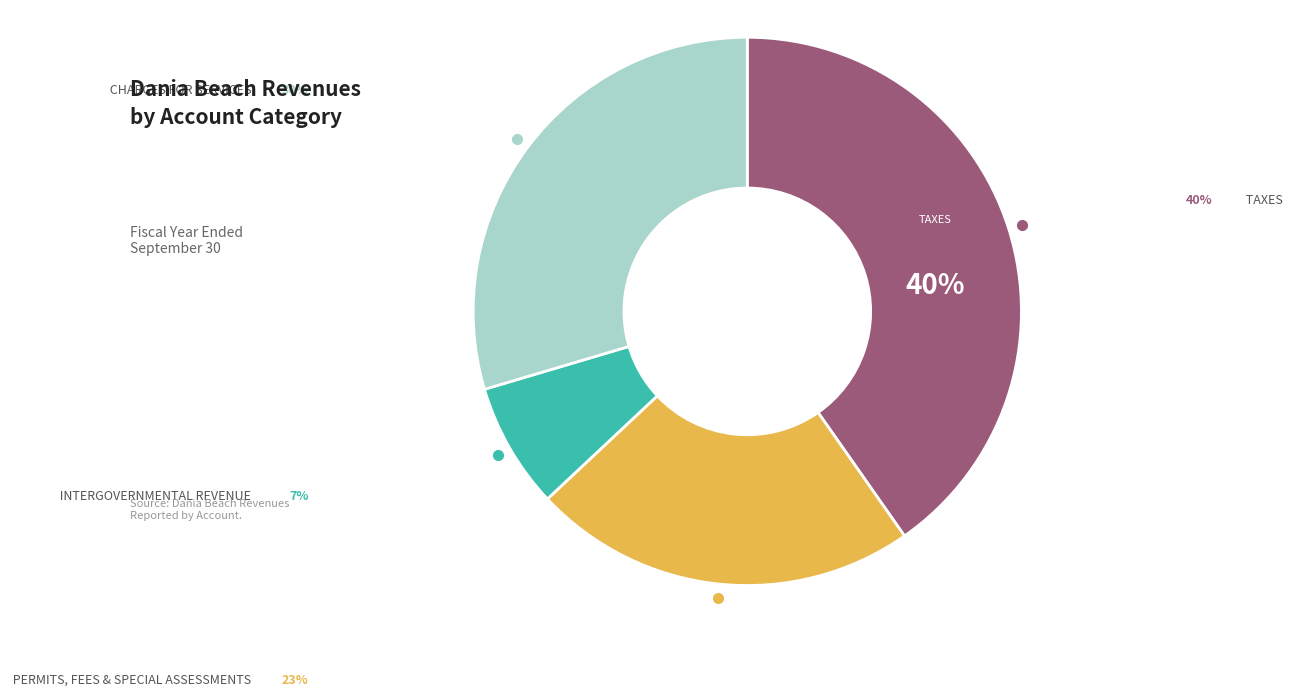

To the nearest percent, what is the average slice percentage?

25%